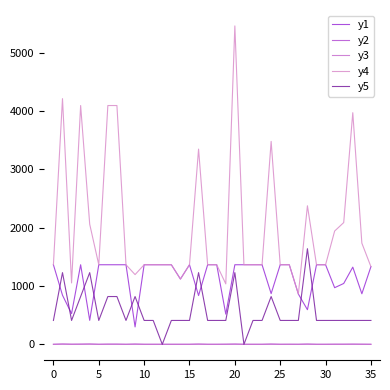

Which category has the lowest value in the y5 series?

12